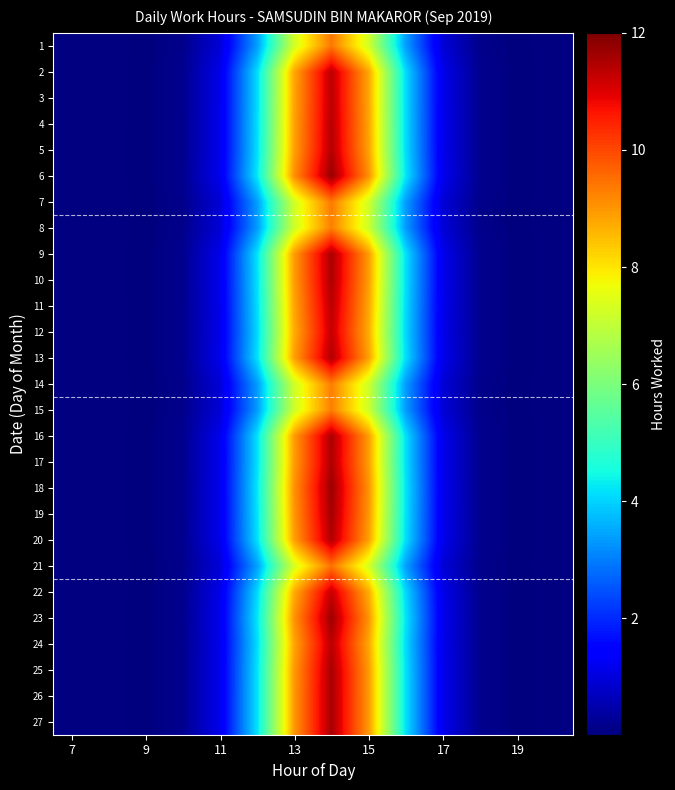

Which category has the lowest value across all series?

7